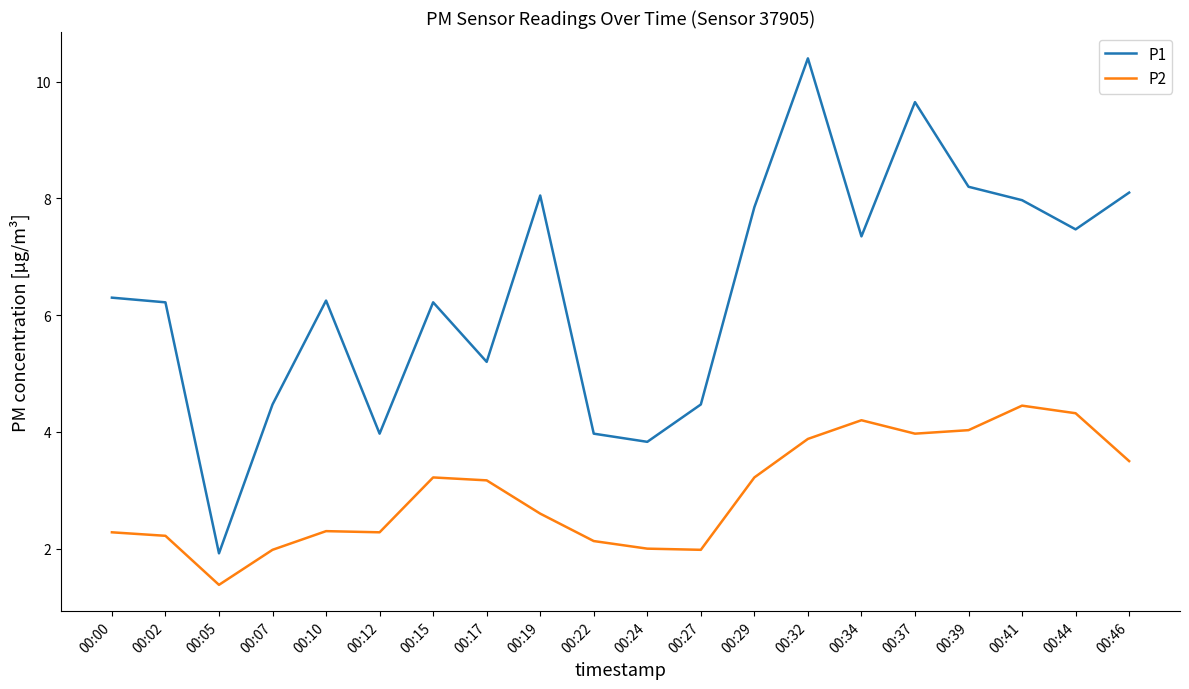

True or false: P2 and P1 cross at least once.

False